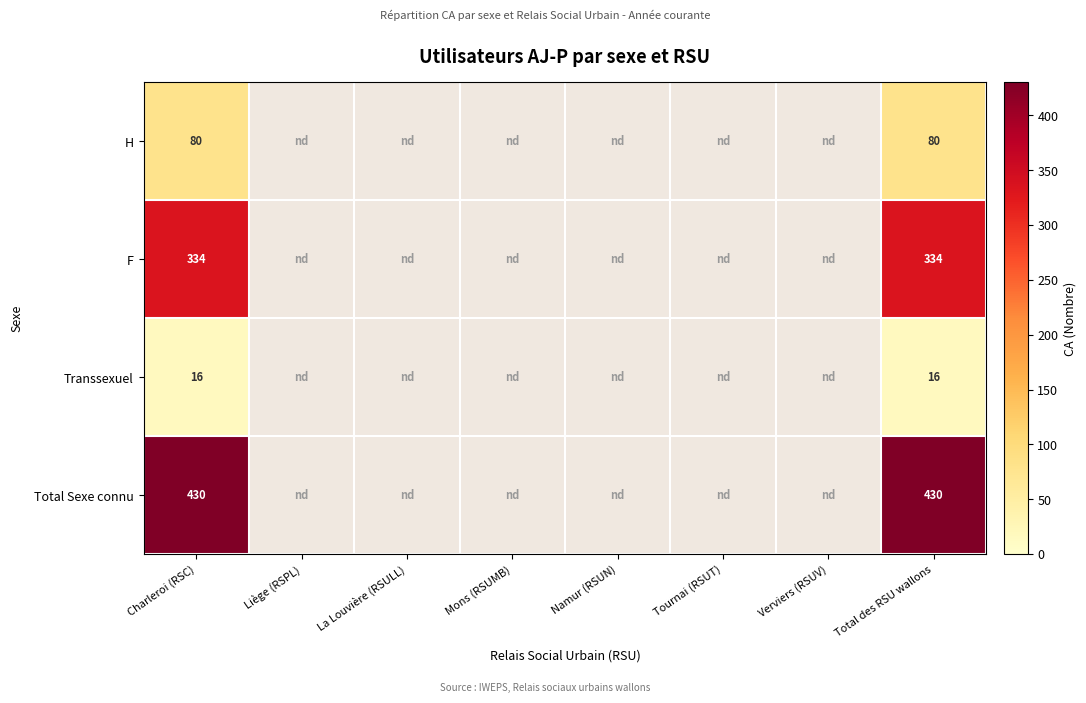

What is the greatest value displayed?

430.0